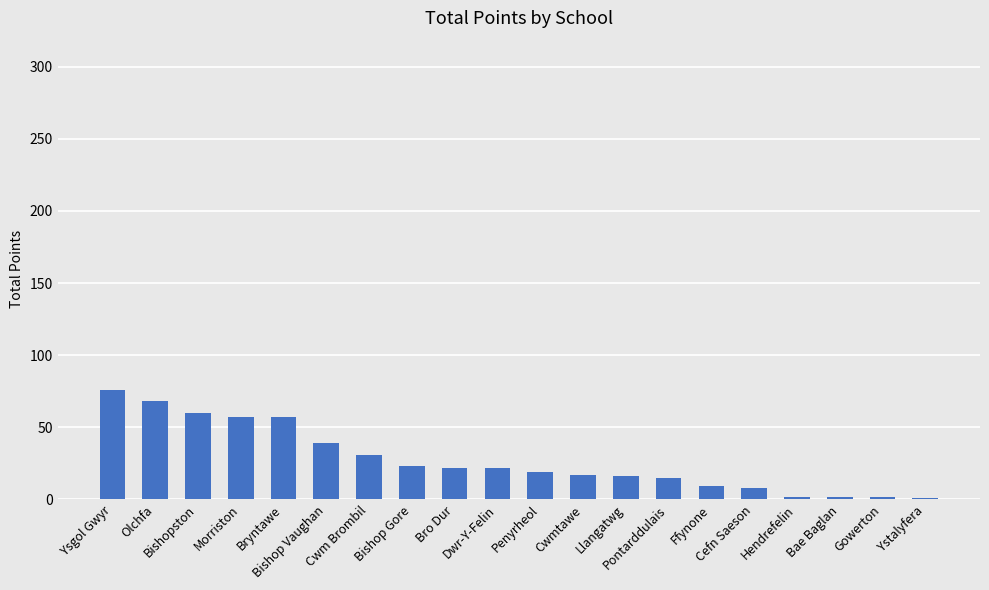

What is the maximum value shown in the chart?

76